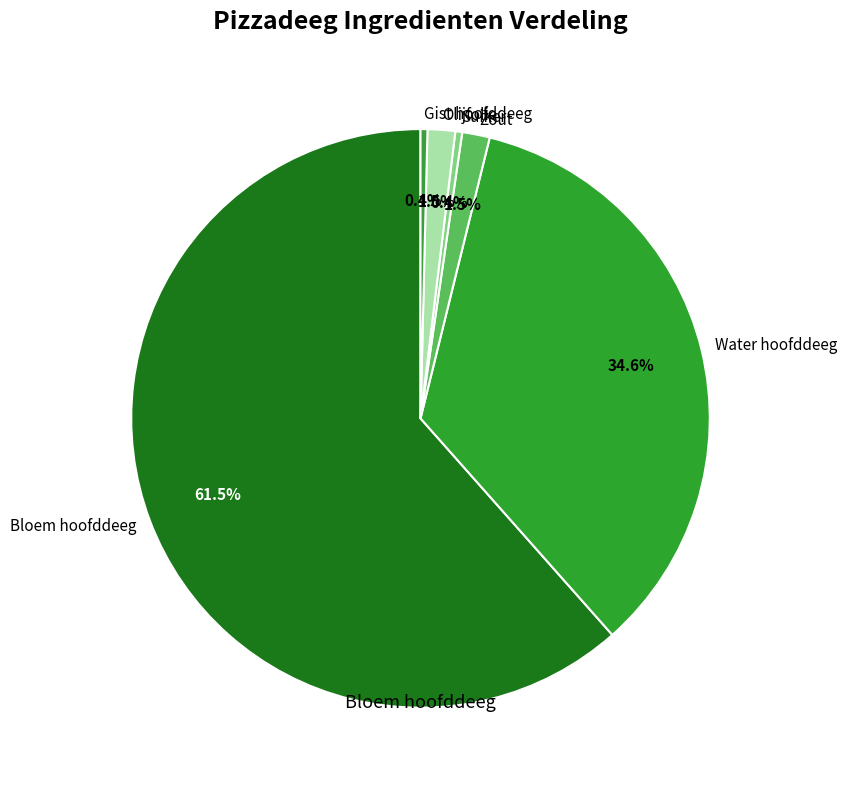

Does any single category account for the majority?

Yes